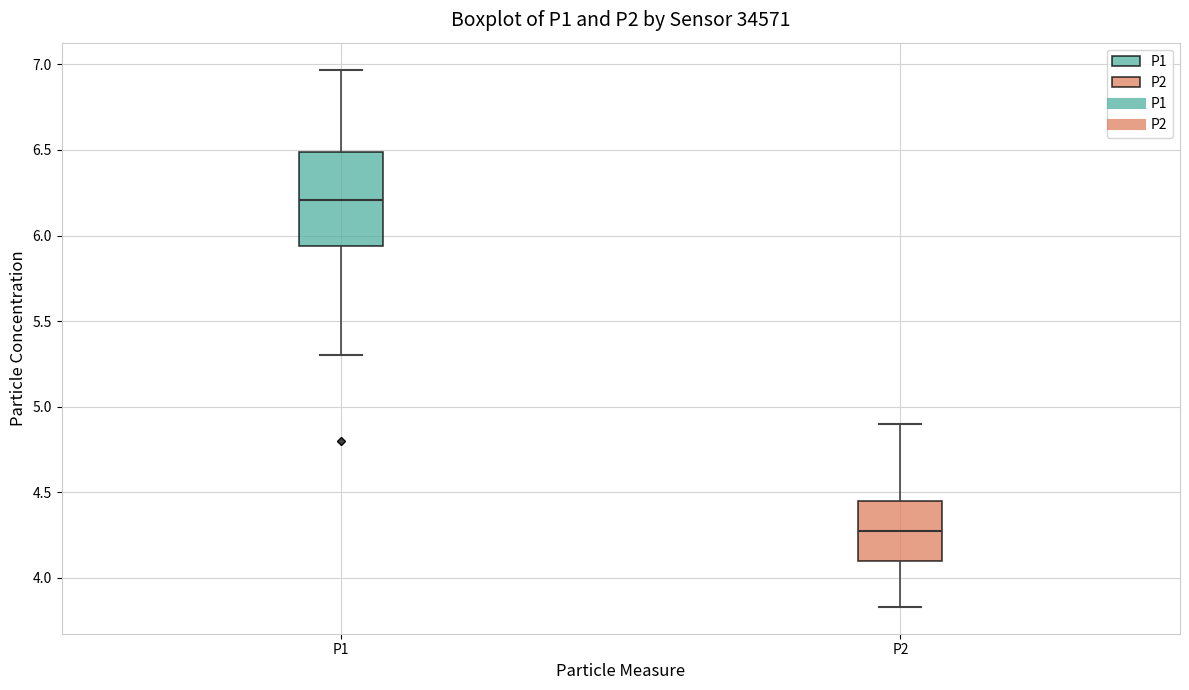

Which box's median line is the highest?

P1